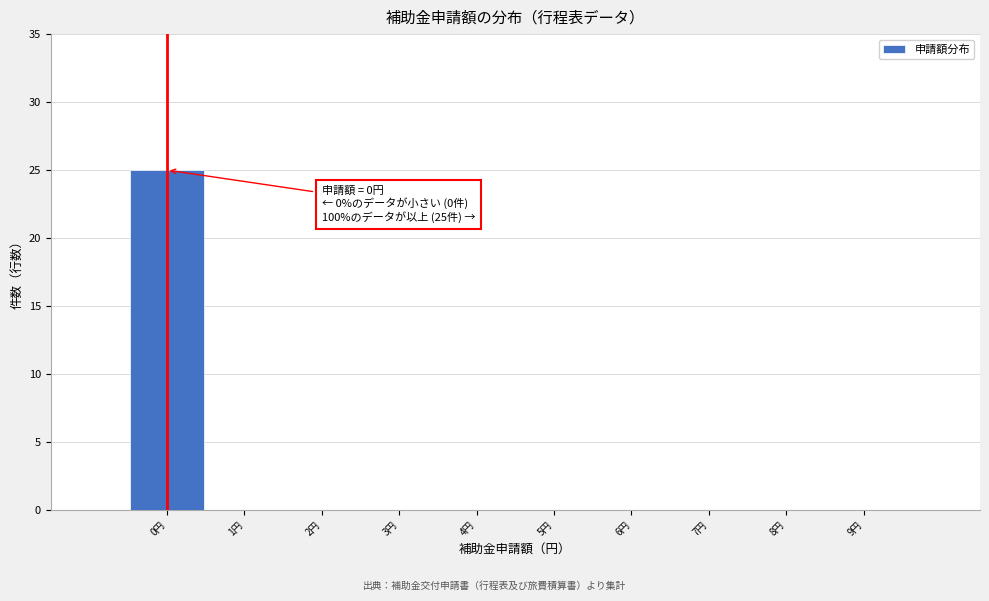

Which range on the x-axis has the tallest bar?

-0.5 to 0.5